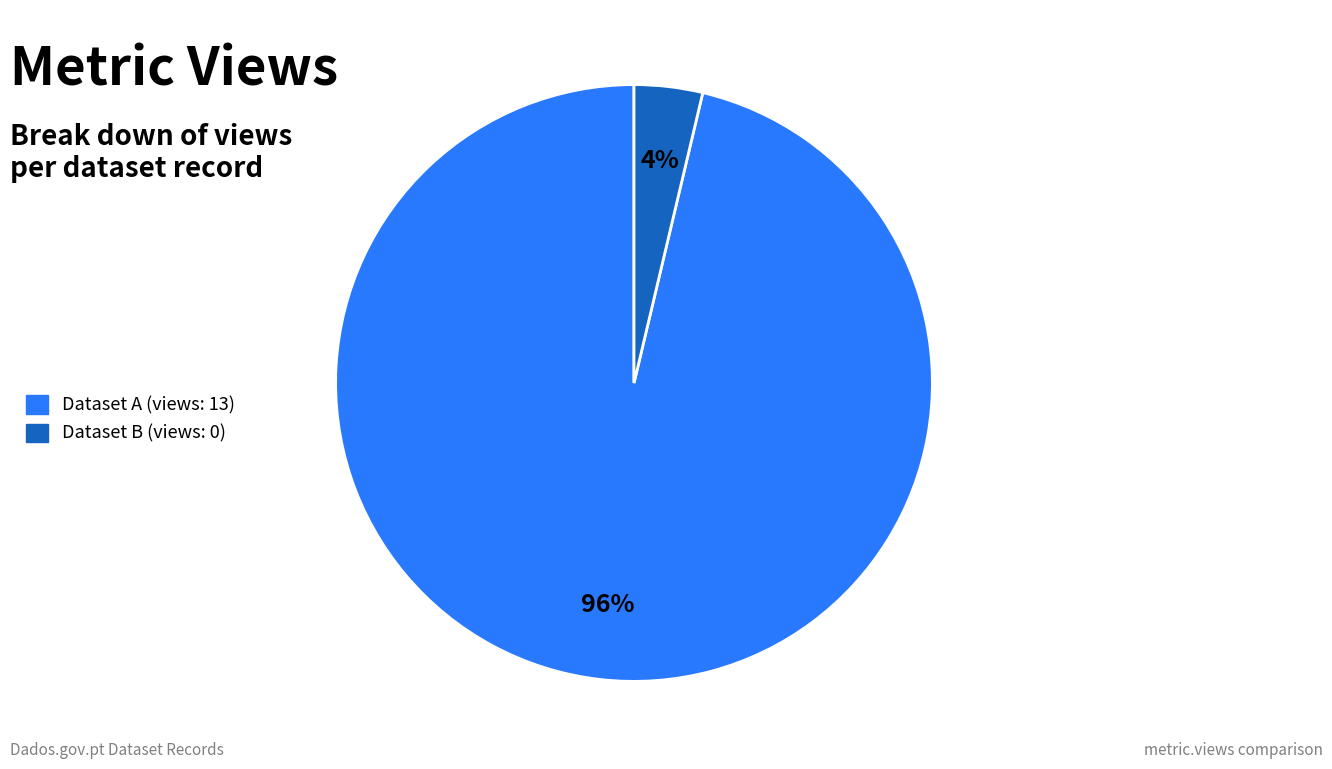

To the nearest percent, what is the average slice percentage?

50%